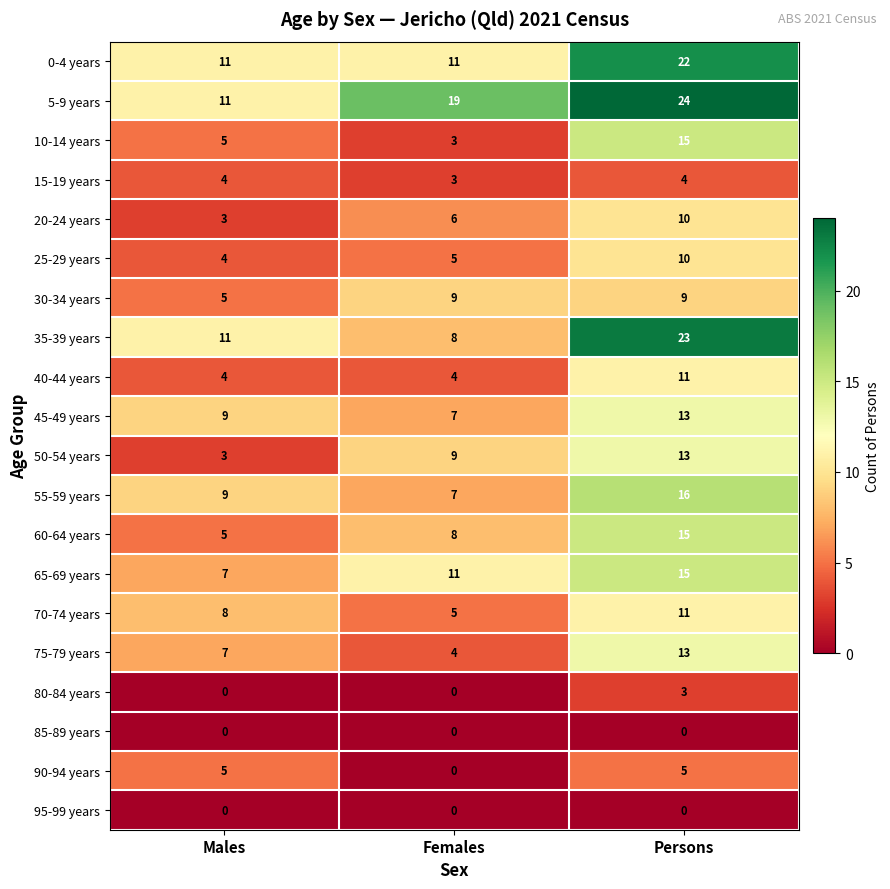

Which series has the largest range (max minus min)?

35-39 years